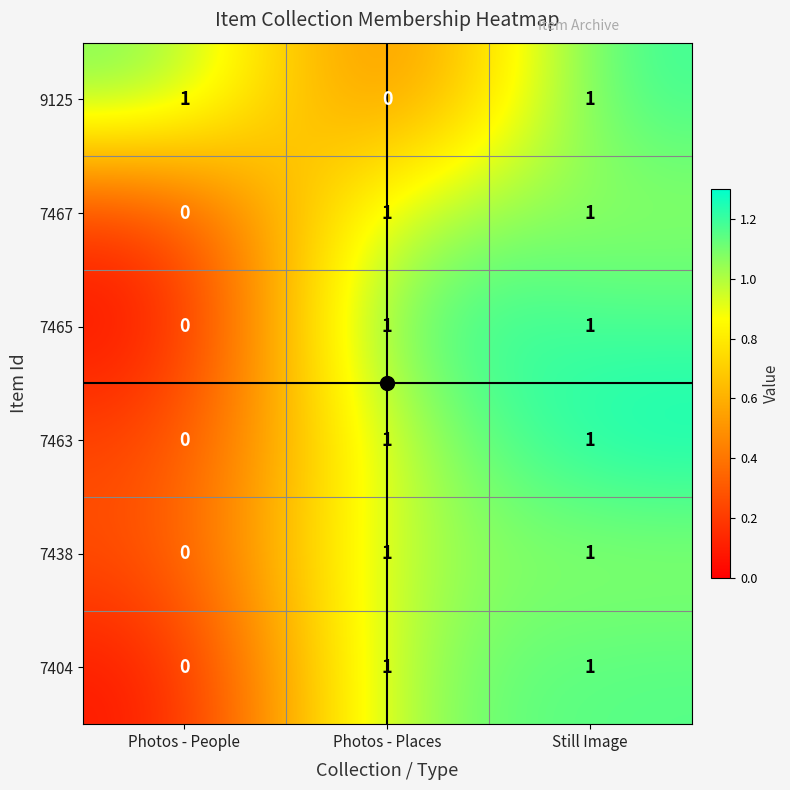

At which label does 7467 reach its minimum?

Photos - People